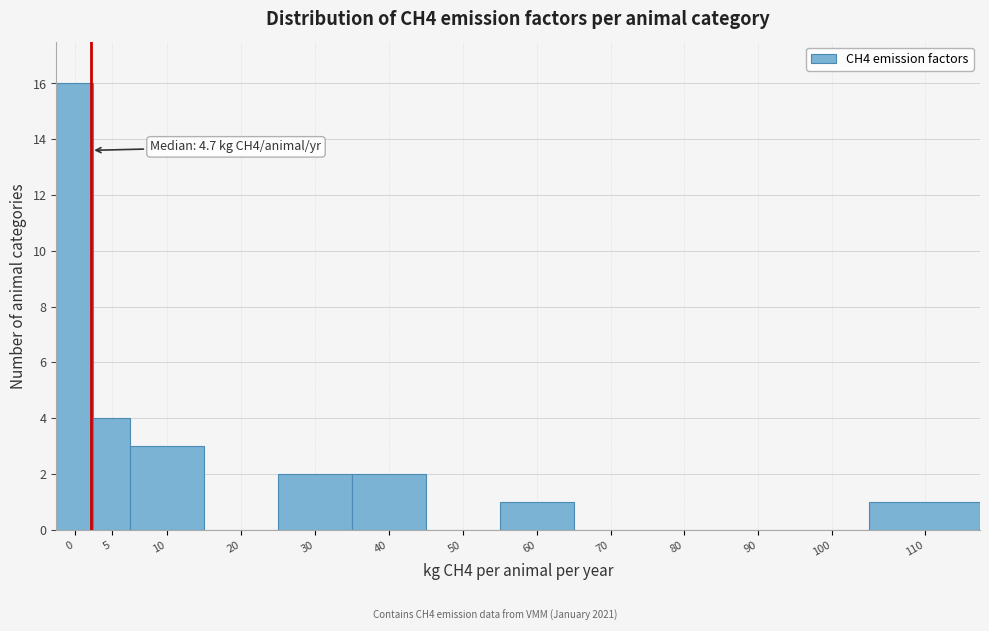

Reading right to left, what are all the values shown in this chart?

110=1	100=0	90=0	80=0	70=0	60=1	50=0	40=2	30=2	20=0	10=3	5=4	0=16